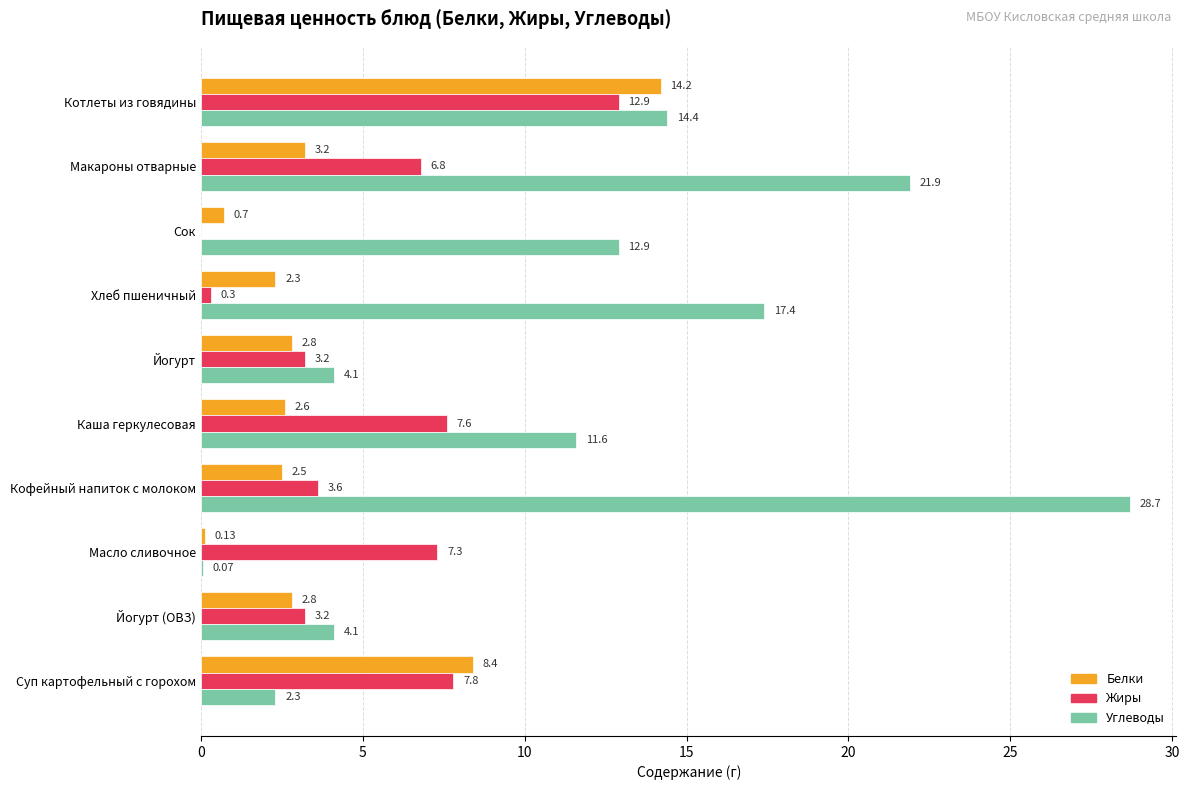

What is the sum of all Жиры values?

52.7